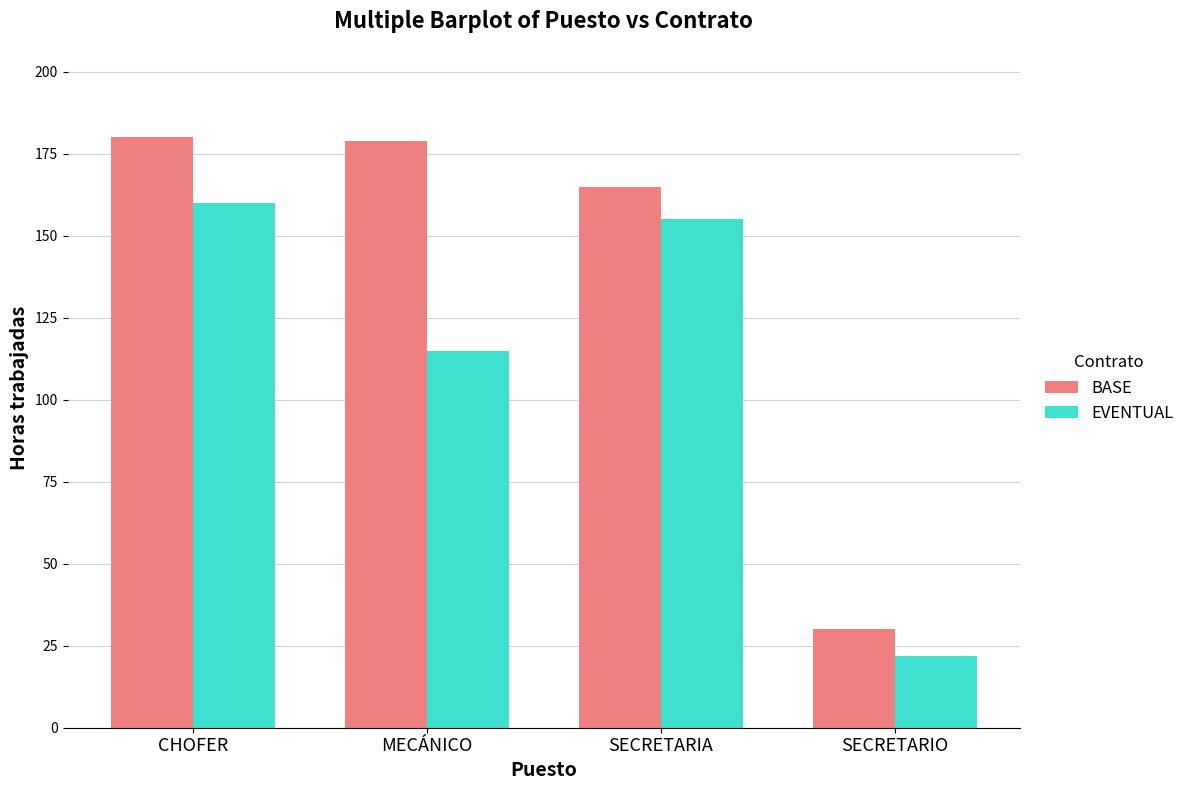

List the series in order of their overall mean, highest first.

BASE, EVENTUAL